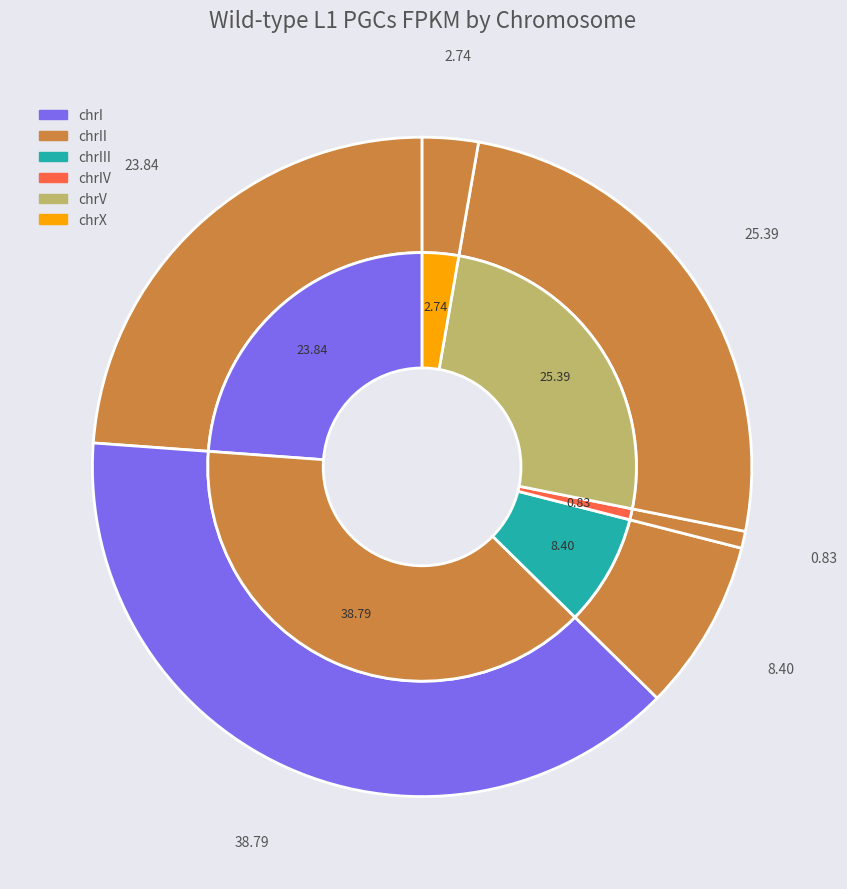

Is it true that chrX is 9% of the pie?

False